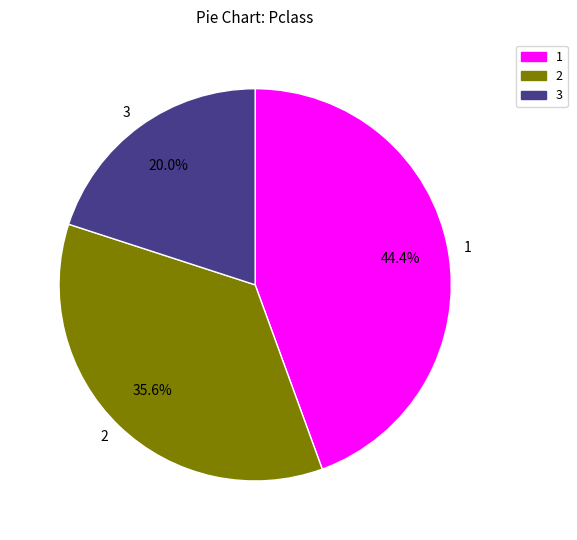

Combined, do 2 and 3 account for over 50%?

Yes